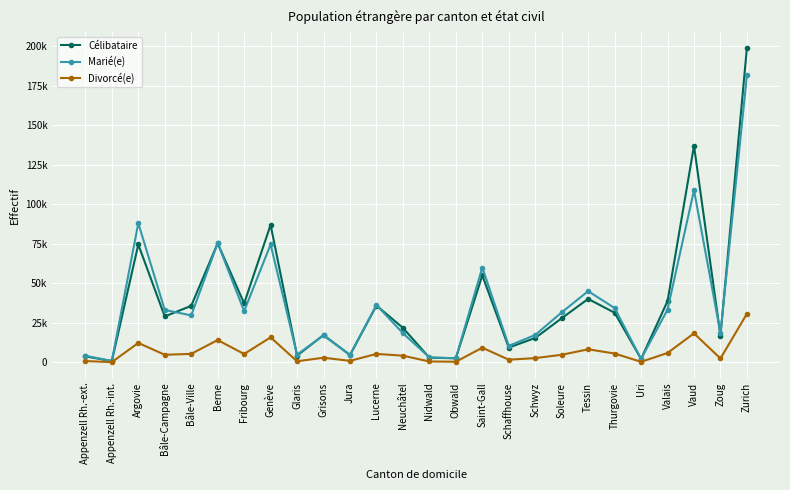

Reading left to right, list all the values displayed in this chart.

Célibataire: Appenzell Rh.-ext.=3780	Appenzell Rh.-int.=782	Argovie=74607	Bâle-Campagne=29044	Bâle-Ville=35773	Berne=75348	Fribourg=37306	Genève=87021	Glaris=4241	Grisons=17272	Jura=4597	Lucerne=35923	Neuchâtel=21817	Nidwald=2932	Obwald=2581	Saint-Gall=55056	Schaffhouse=9339	Schwyz=15424	Soleure=27908	Tessin=40156	Thurgovie=31387	Uri=2142	Valais=38751	Vaud=137130	Zoug=16829	Zurich=199133
Marié(e): Appenzell Rh.-ext.=4136	Appenzell Rh.-int.=890	Argovie=88053	Bâle-Campagne=33165	Bâle-Ville=29720	Berne=75448	Fribourg=32388	Genève=74644	Glaris=4905	Grisons=17021	Jura=4768	Lucerne=36295	Neuchâtel=18434	Nidwald=3102	Obwald=2630	Saint-Gall=60012	Schaffhouse=10431	Schwyz=17341	Soleure=31629	Tessin=45071	Thurgovie=34373	Uri=2117	Valais=33388	Vaud=108979	Zoug=18466	Zurich=181809
Divorcé(e): Appenzell Rh.-ext.=805	Appenzell Rh.-int.=137	Argovie=12282	Bâle-Campagne=4788	Bâle-Ville=5354	Berne=14103	Fribourg=5273	Genève=15810	Glaris=664	Grisons=2925	Jura=939	Lucerne=5341	Neuchâtel=4212	Nidwald=533	Obwald=385	Saint-Gall=9265	Schaffhouse=1668	Schwyz=2683	Soleure=4780	Tessin=8240	Thurgovie=5590	Uri=320	Valais=5922	Vaud=18357	Zoug=2433	Zurich=30758